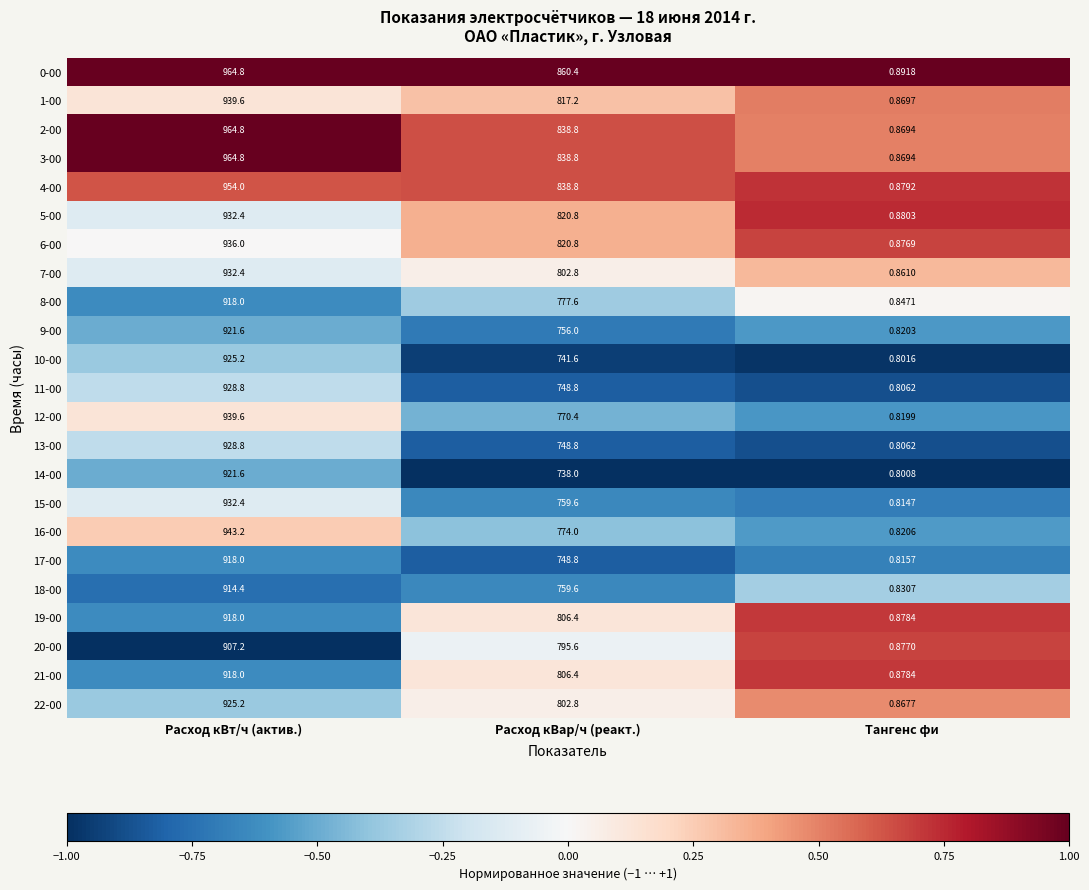

At which category is the sum across all series the highest?

Расход кВт/ч (актив.)